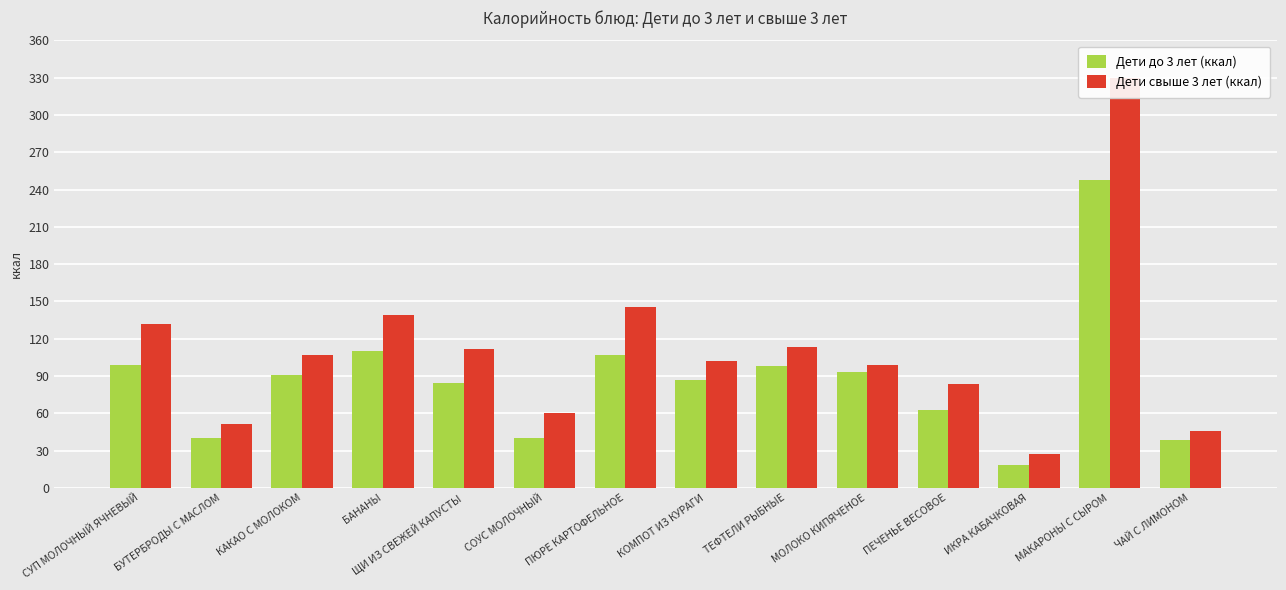

At which category is the sum across all series the highest?

МАКАРОНЫ С СЫРОМ